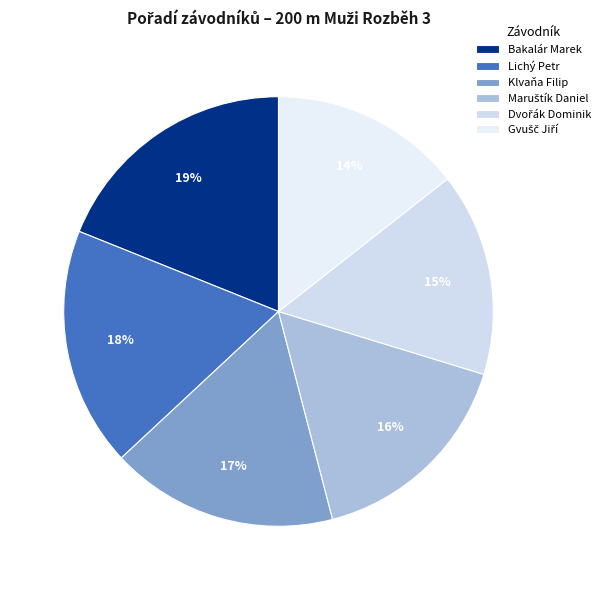

Is the sum of Maruštík Daniel and Bakalár Marek greater than half?

No